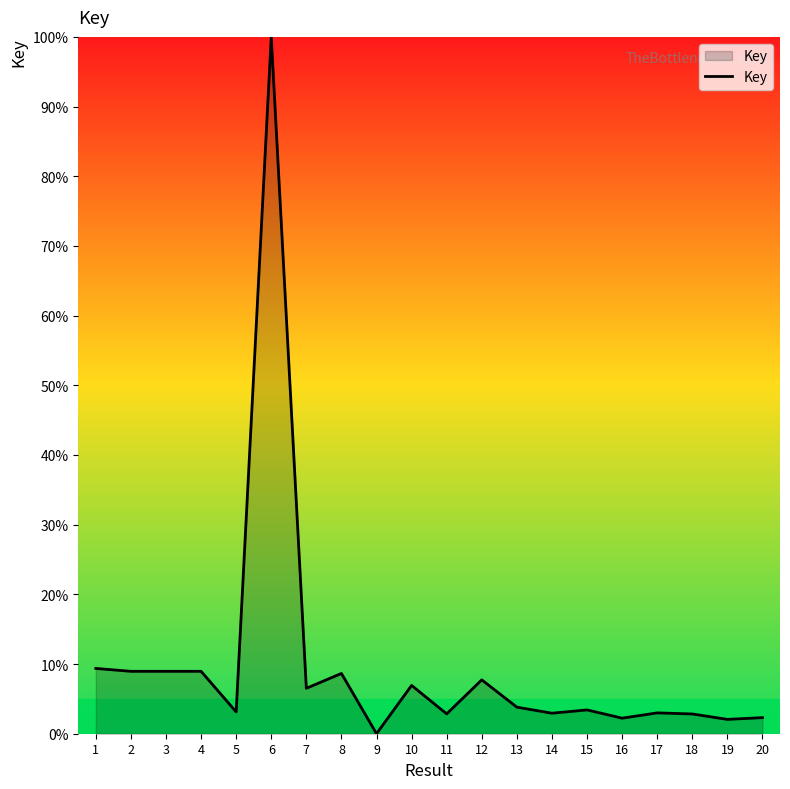

Which label corresponds to the smallest value in the chart?

9